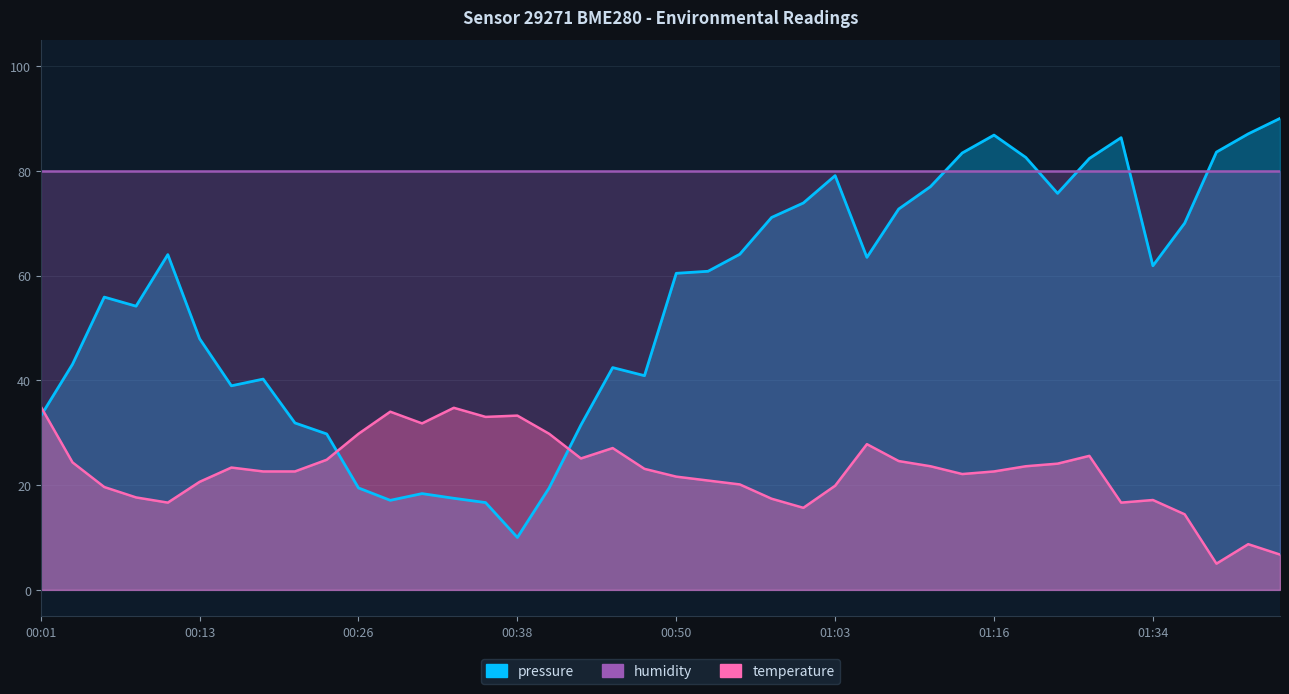

What is the sum of the pressure values at 00:40 and 00:50?

79.9